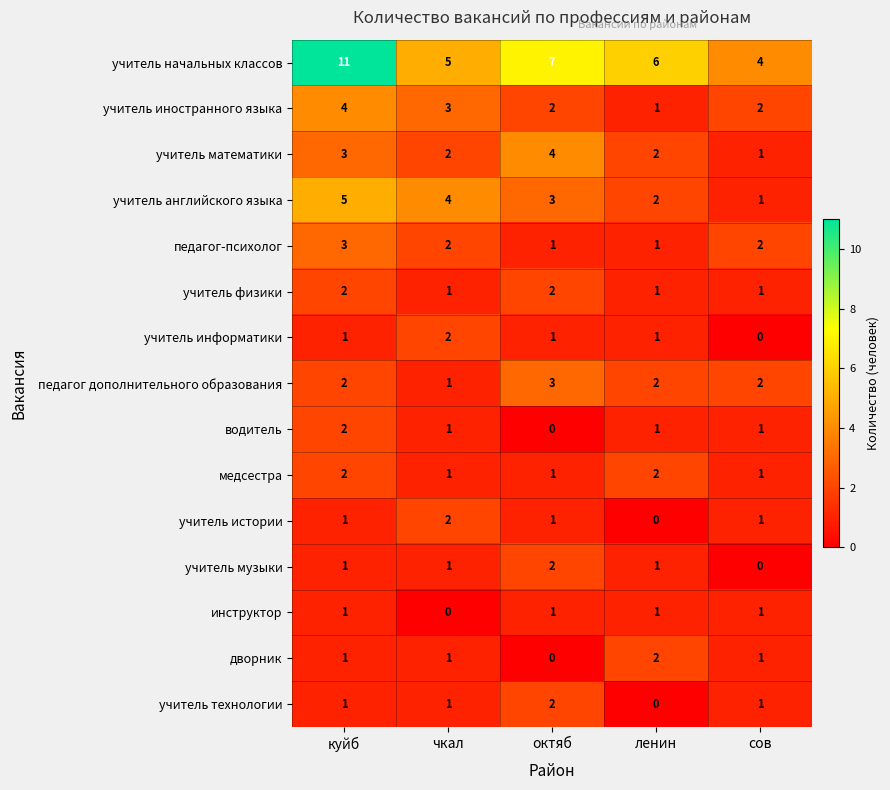

Count the медсестра values in the range 1 to 2.

5